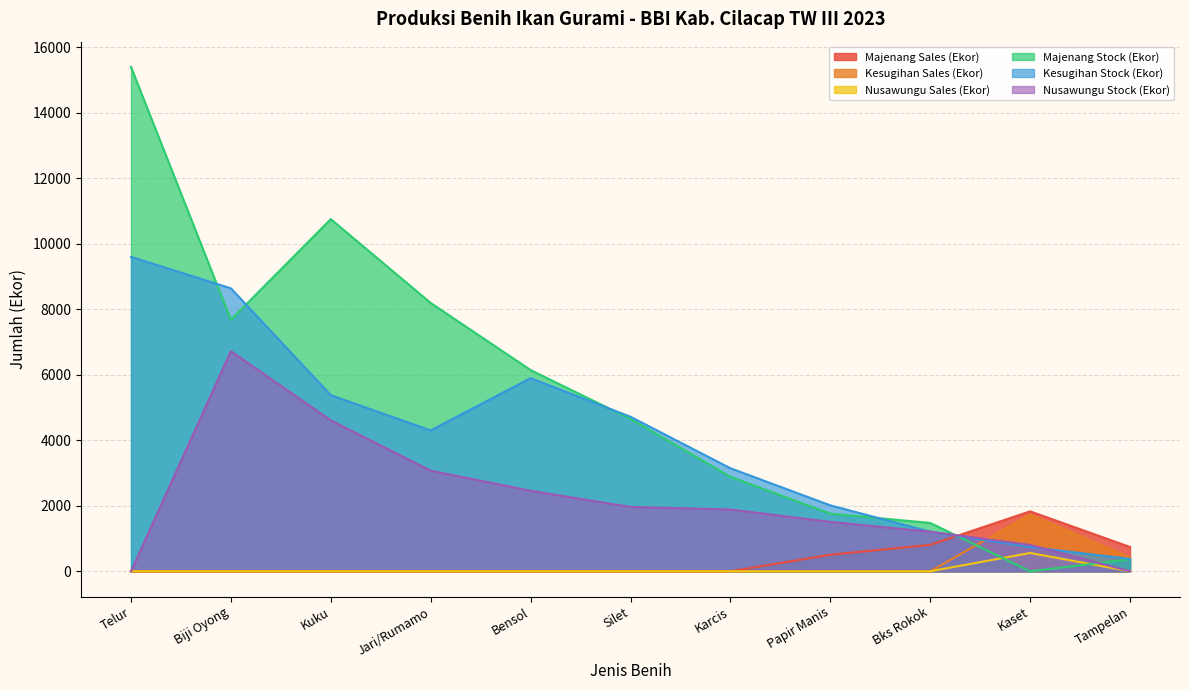

List the labels in order of Majenang Sales (Ekor) value, smallest first.

Telur, Biji Oyong, Kuku, Jari/Rumamo, Bensol, Silet, Karcis, Papir Manis, Tampelan, Bks Rokok, Kaset